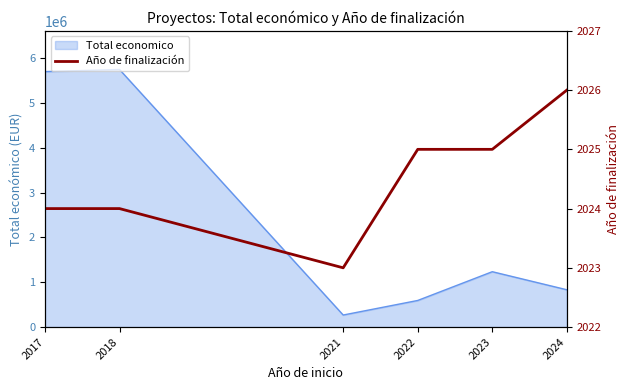

At which label is the value closest to 2024?

2017